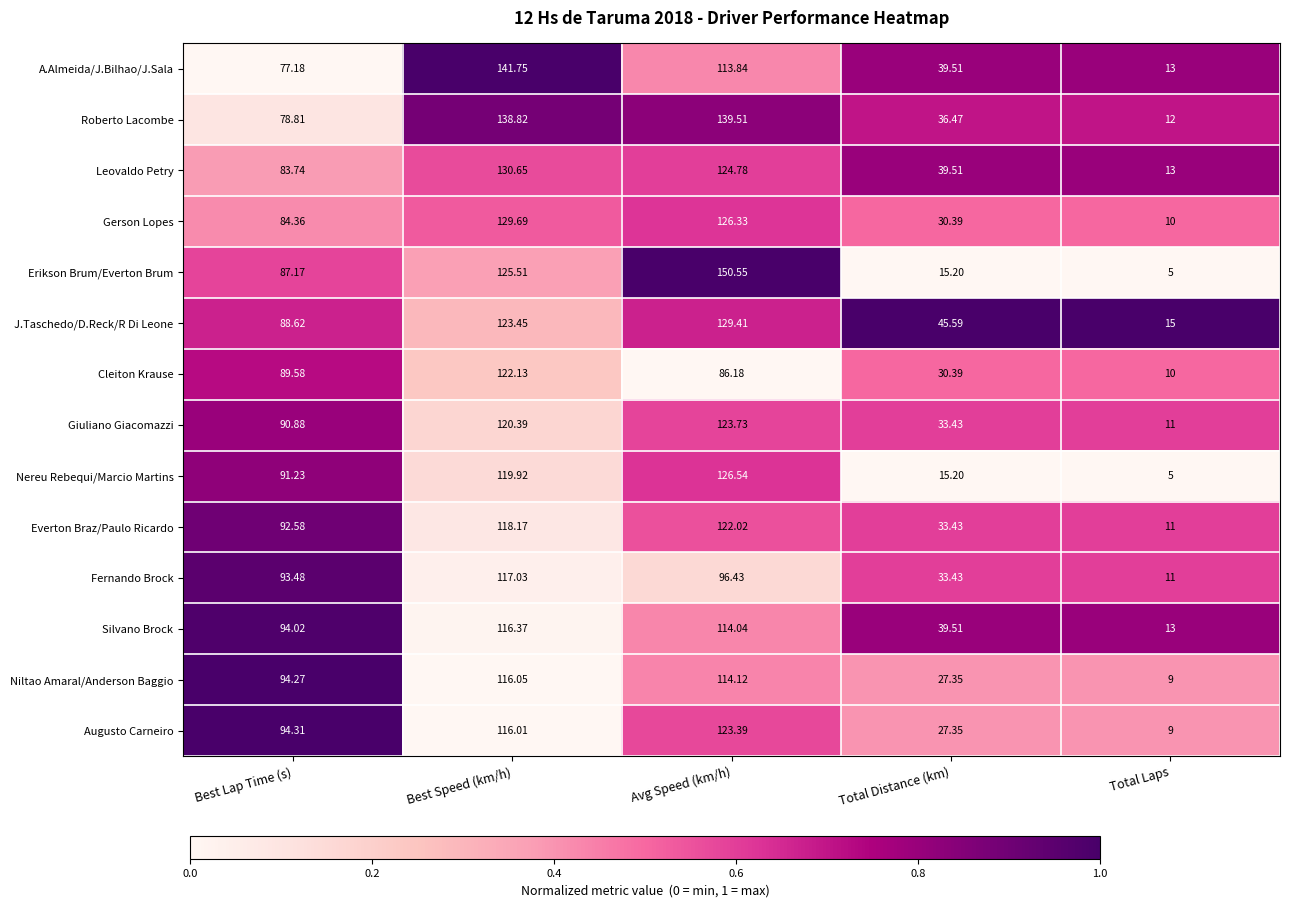

Is the value of Gerson Lopes at Total Laps greater than the value of Augusto Carneiro at Total Laps?

Yes